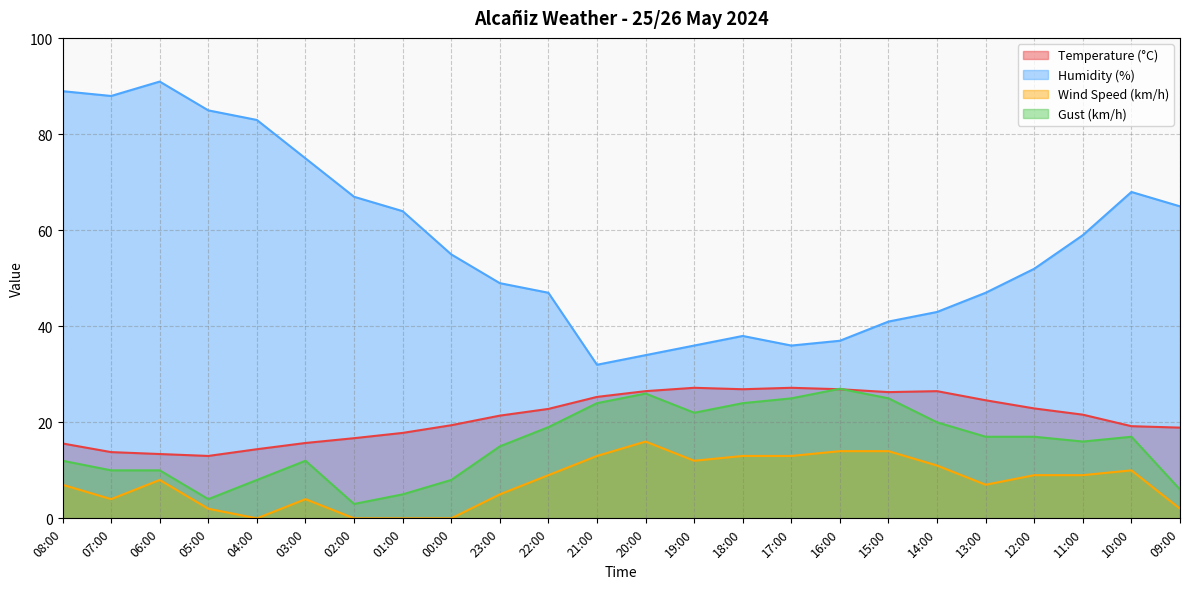

Which series has the largest total across all categories?

Humidity (%)